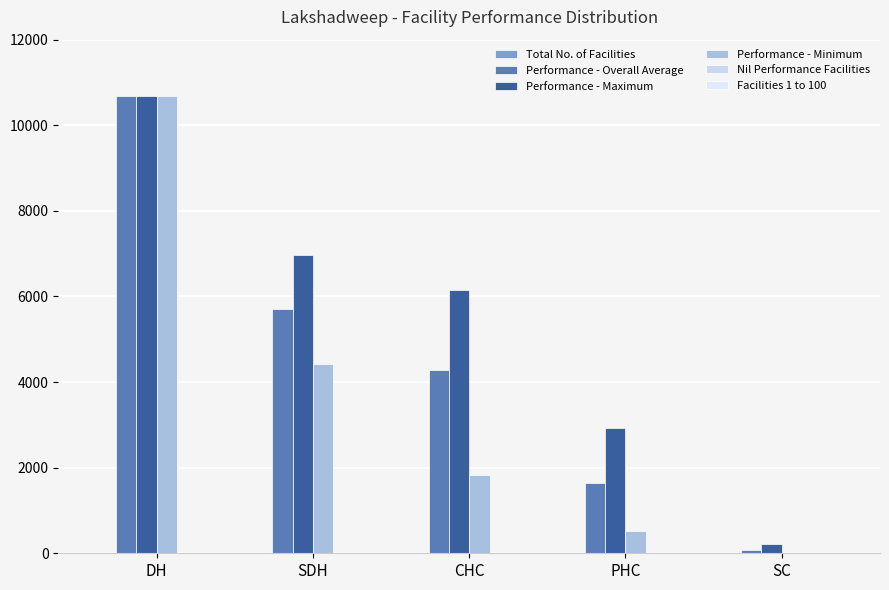

Which series has the largest total across all categories?

Performance - Maximum